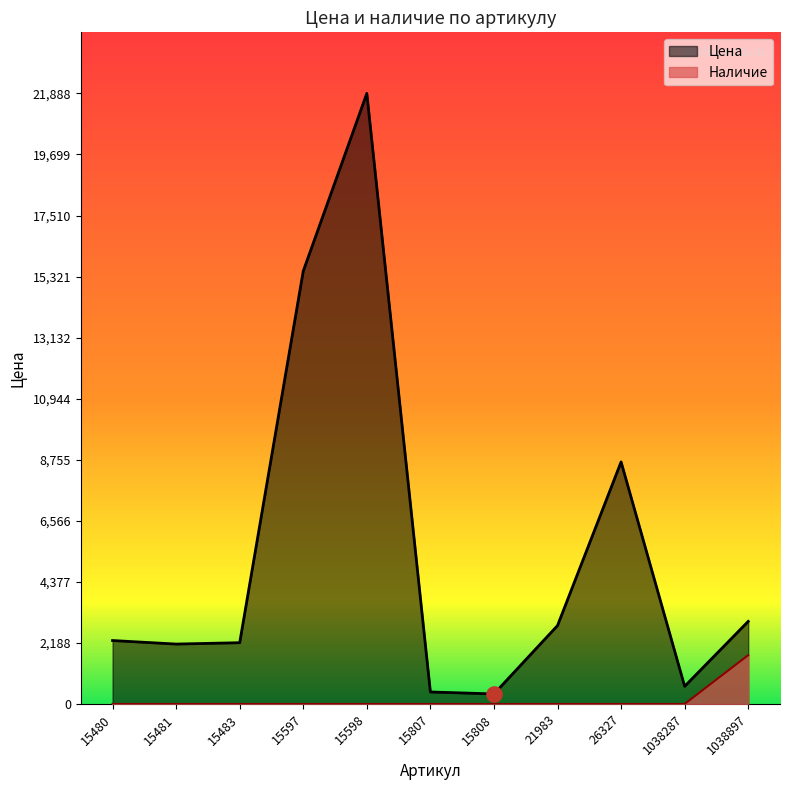

At how many categories does at least one series exceed 12429?

2